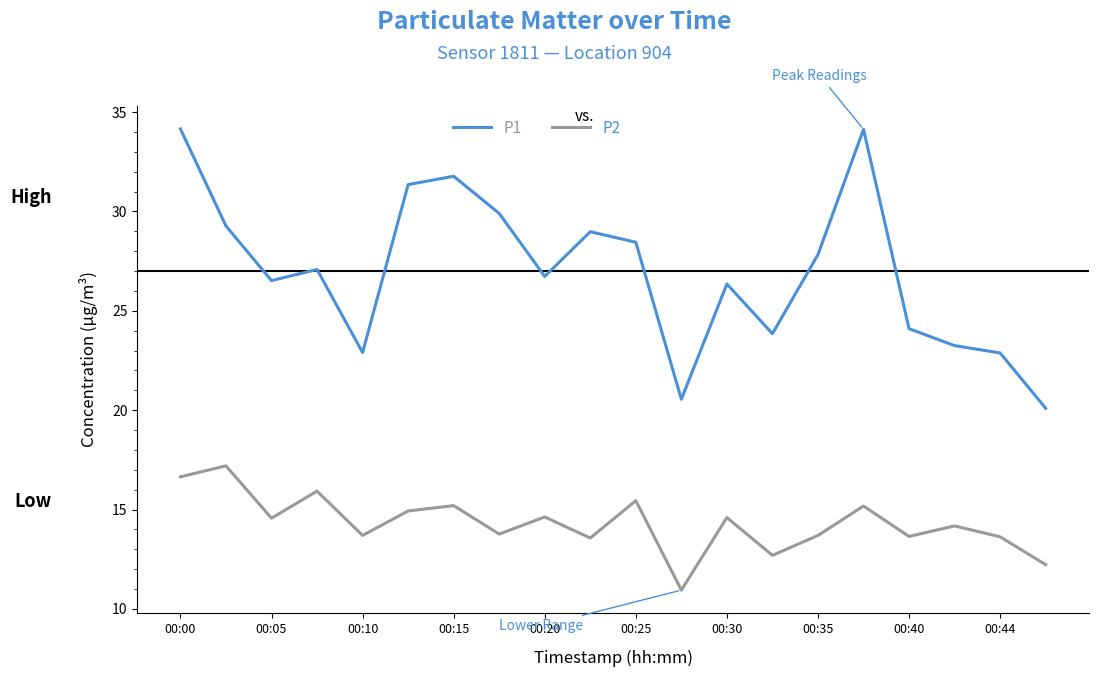

True or false: P1 has more than 2 points higher than both neighbors.

True